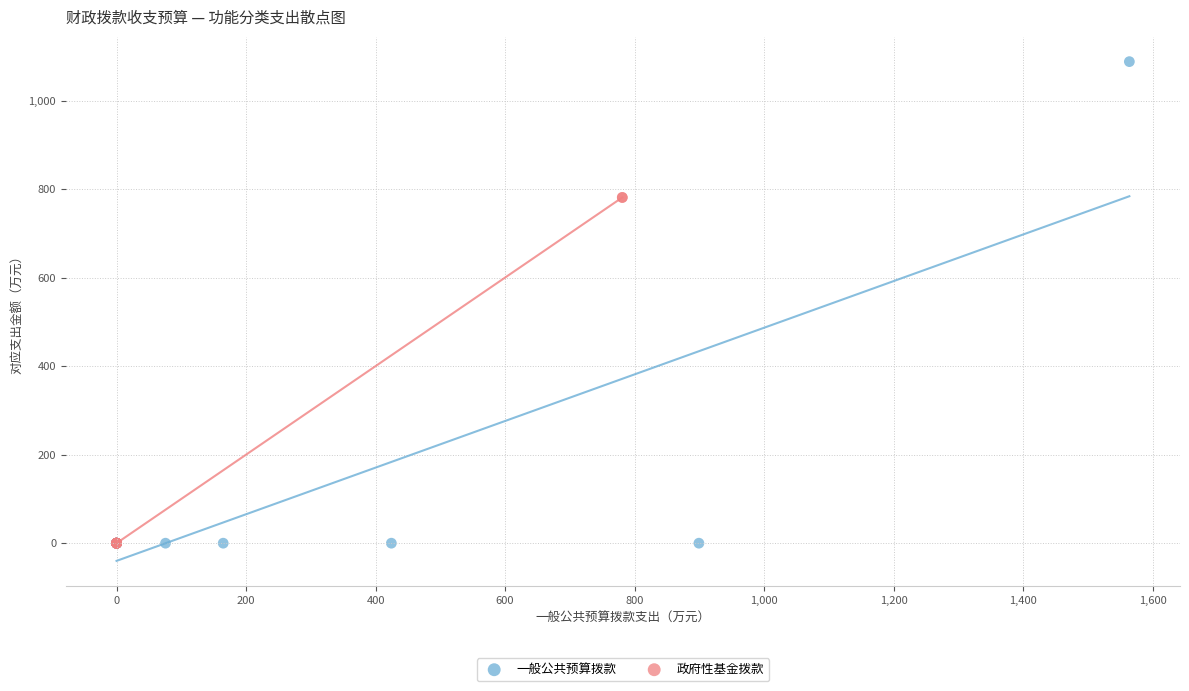

What are all the series names shown in the legend?

一般公共预算拨款, 政府性基金拨款